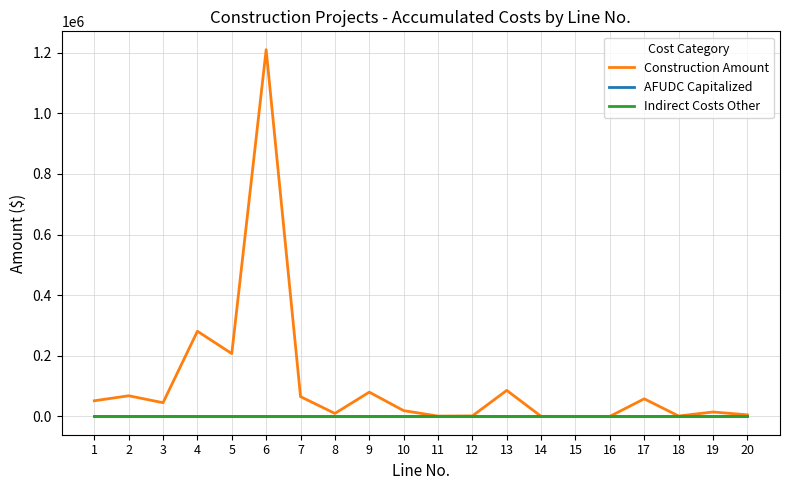

Reading left to right, extract all data points from this chart.

Construction Amount: 51509.6	68010.0	45168.2	280939.0	207155.0	1210000.0	65170.5	9685.0	80000.0	19000.0	942.2	1543.0	85733.6	121.9	60.7	60.7	57946.2	1258.4	14483.9	5121.3
AFUDC Capitalized: 0.0	0.0	0.0	0.0	0.0	0.0	0.0	0.0	0.0	0.0	0.0	0.0	0.0	0.0	0.0	0.0	0.0	0.0	0.0	0.0
Indirect Costs Other: 0.0	0.0	0.0	0.0	0.0	0.0	0.0	0.0	0.0	0.0	0.0	0.0	0.0	0.0	0.0	0.0	0.0	0.0	0.0	0.0